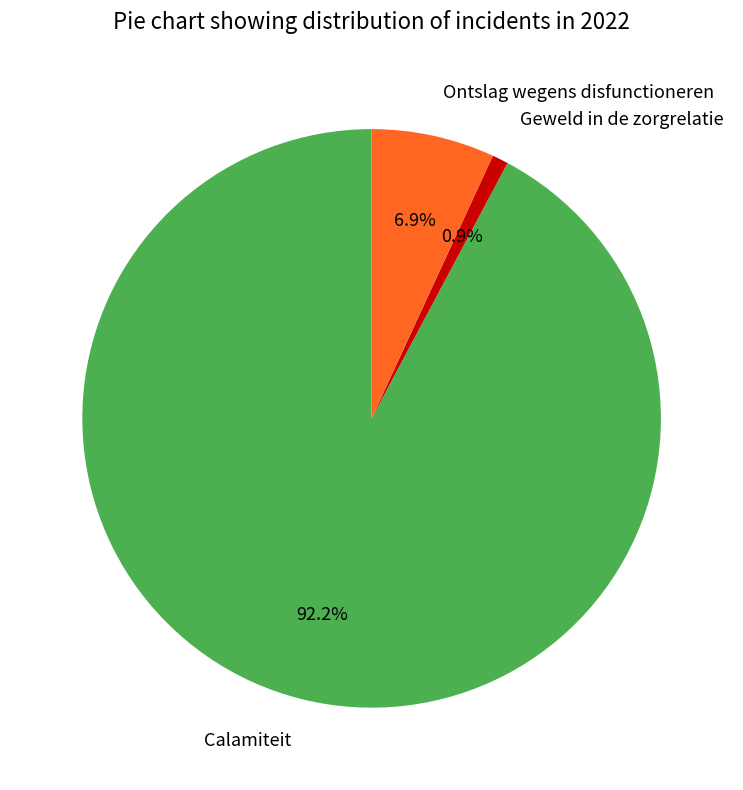

To the nearest percent, what is the difference between the largest and smallest slice percentages?

91%